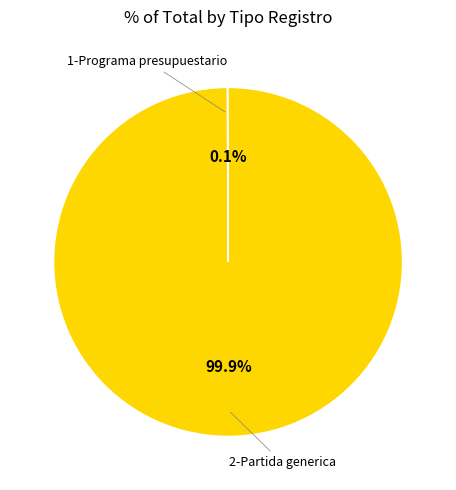

Does any single category account for the majority?

Yes